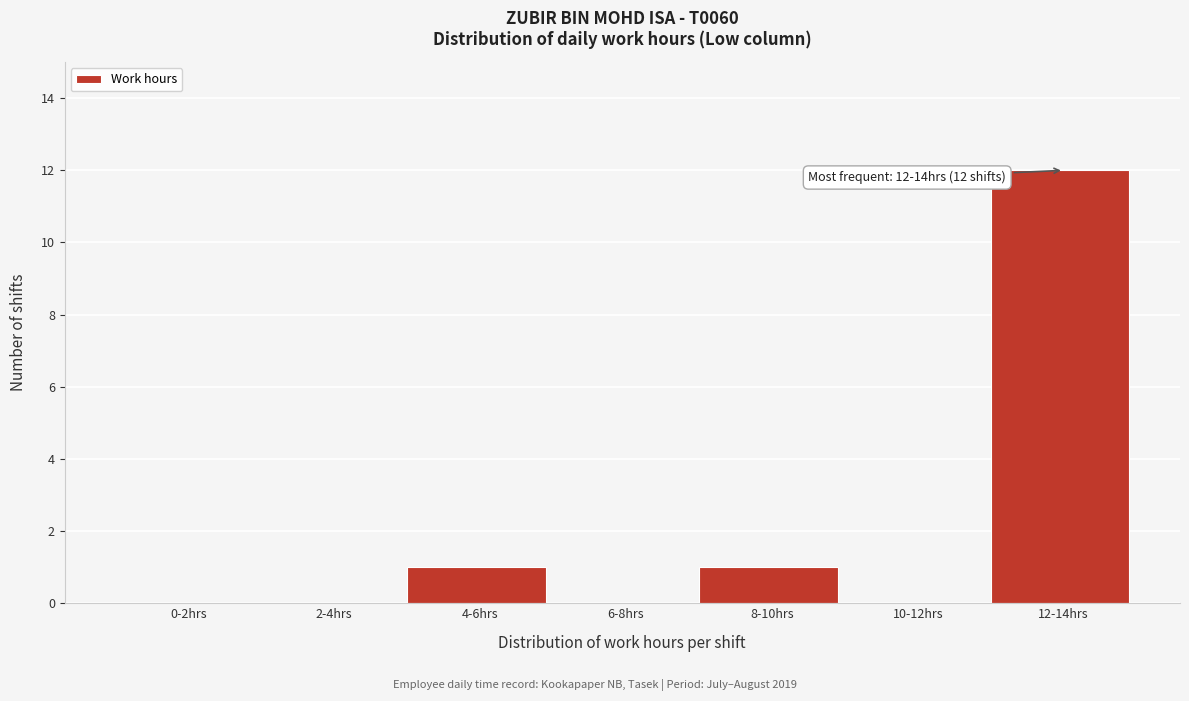

Reading right to left, what are all the values shown in this chart?

12-14hrs=12	10-12hrs=0	8-10hrs=1	6-8hrs=0	4-6hrs=1	2-4hrs=0	0-2hrs=0